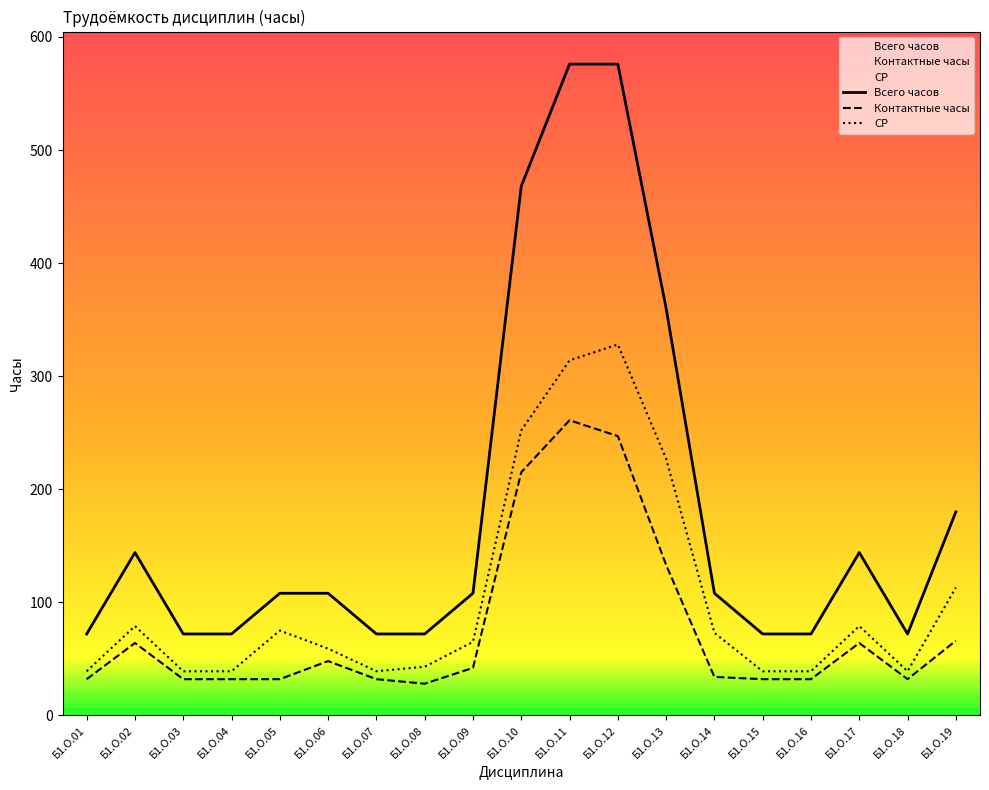

What is the sum of the Контактные часы values at Б1.О.12 and Б1.О.15?

279